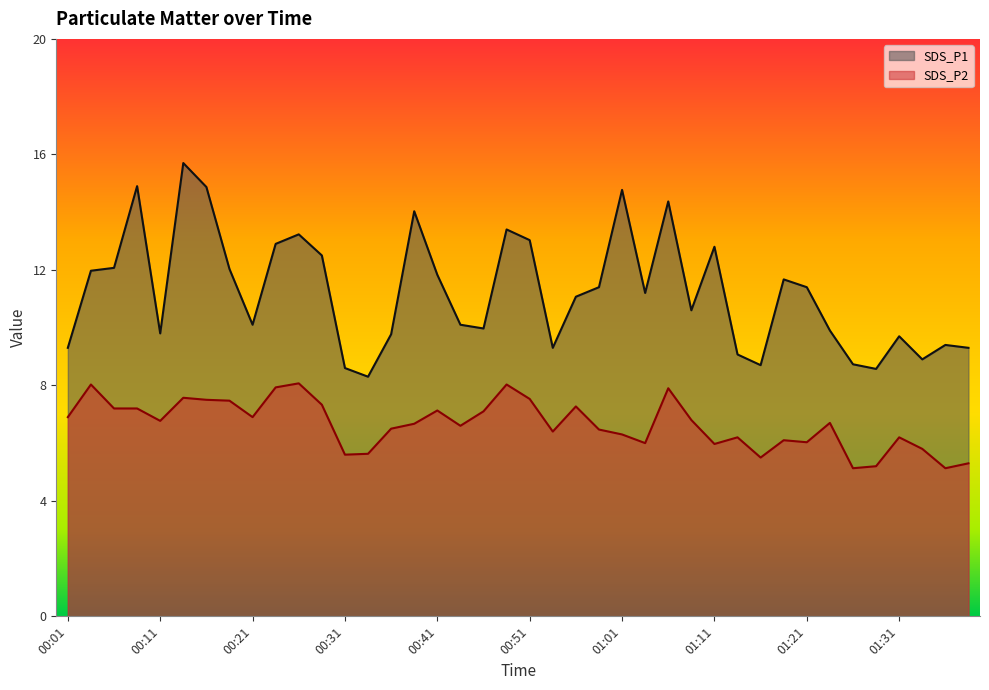

What position from the right is 00:16?

34